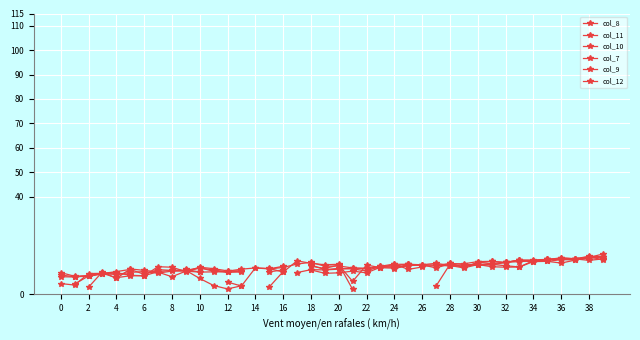

What is the difference between the col_11 values at 36 and 16?

3.0